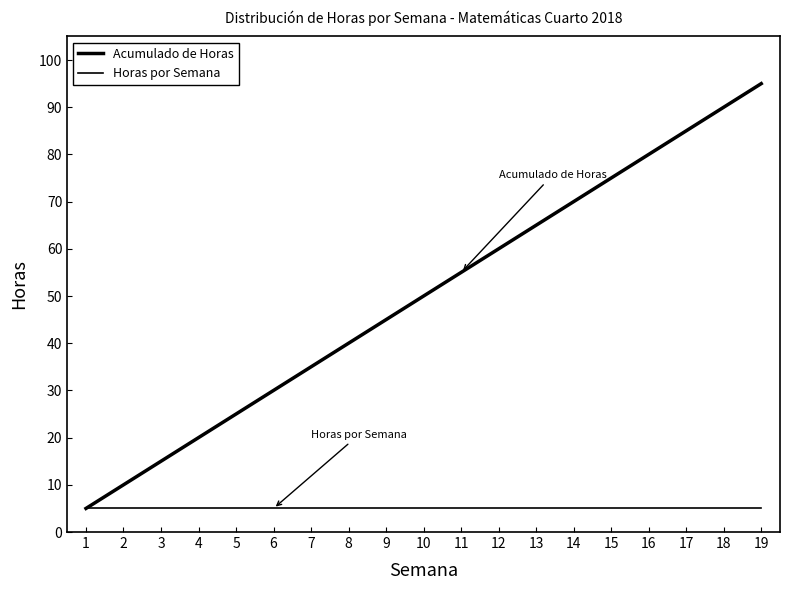

Is this an area chart (filled region under the line)?

No